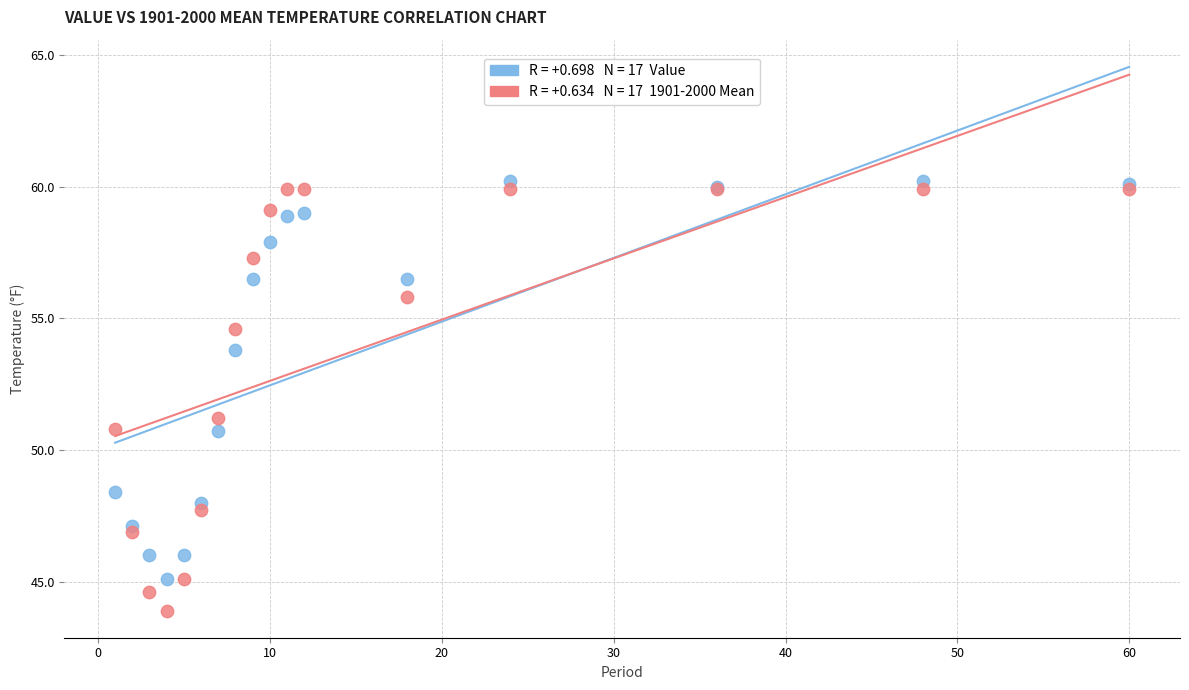

Across all series, what Y value is closest to 52?

51.2